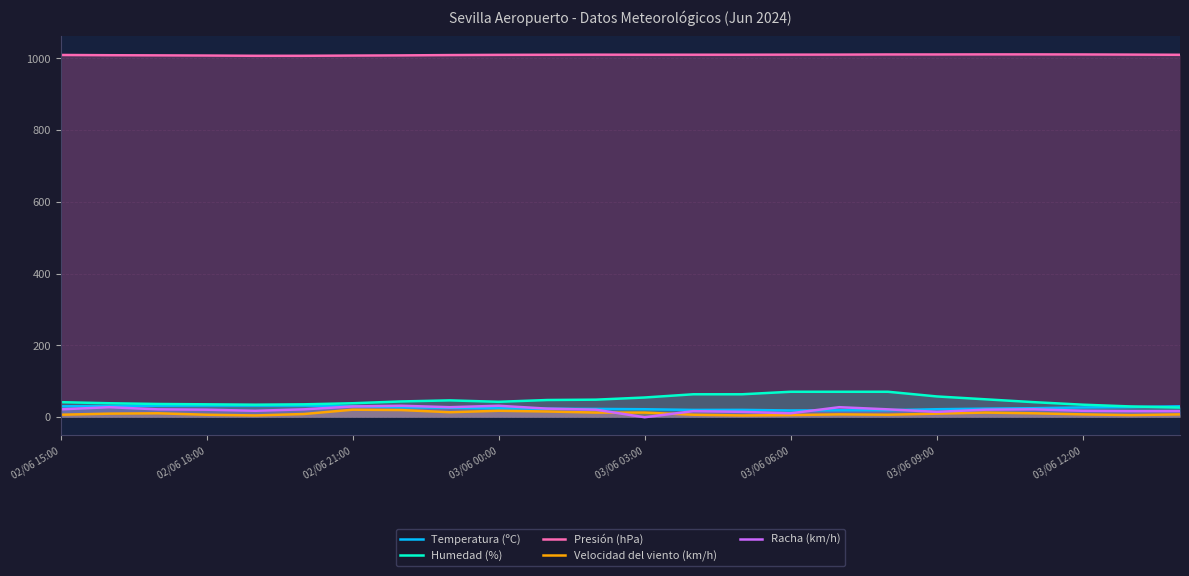

At which category is the sum across all series the highest?

16